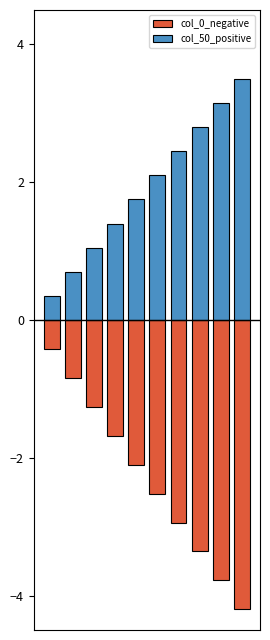

What is the value of the col_0_negative bar at the 8th from the left?

-3.4